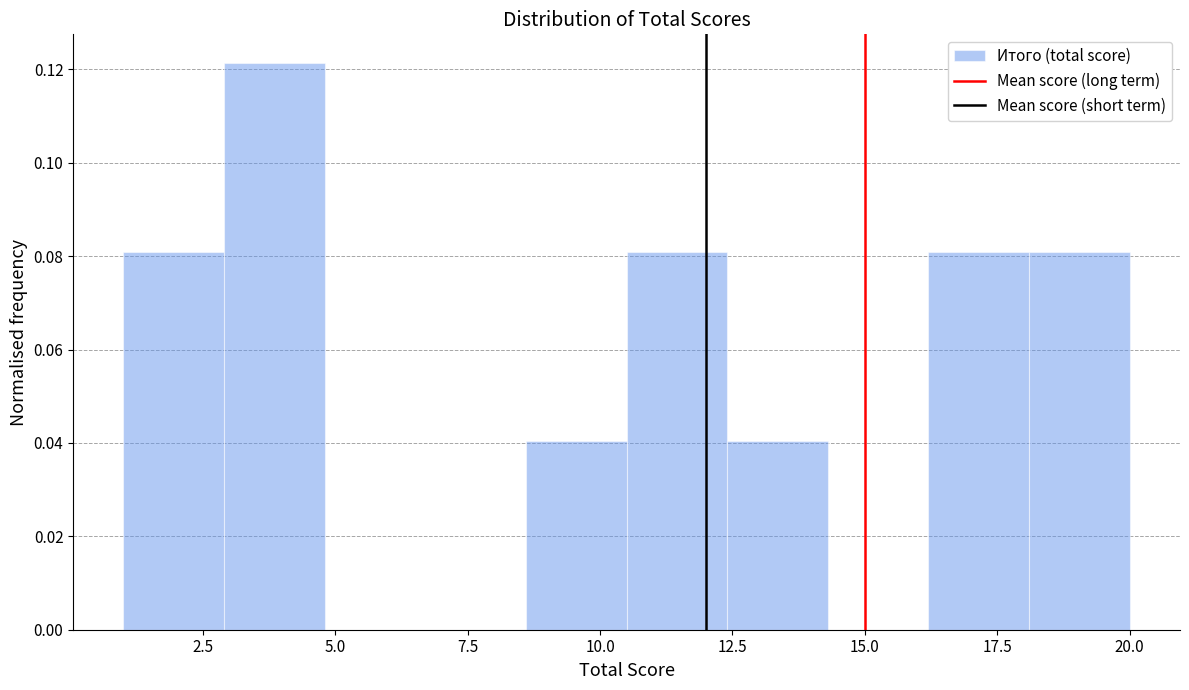

Read against the x-axis, roughly where is the centre of the tallest bar?

4.0